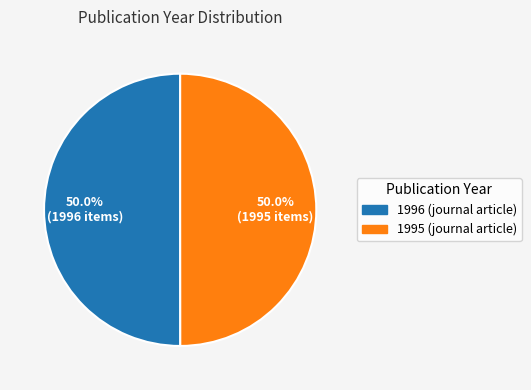

The 1995 (journal article) slice represents 36% of the pie. True or false?

False